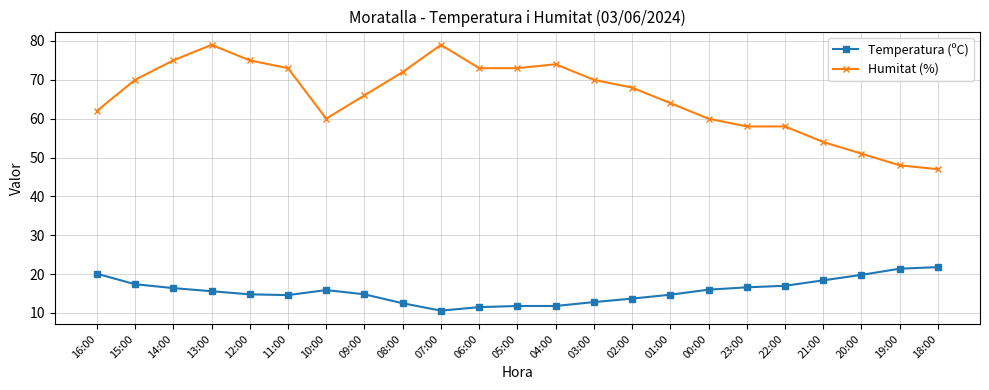

List the series in order of their overall mean, lowest first.

Temperatura (ºC), Humitat (%)